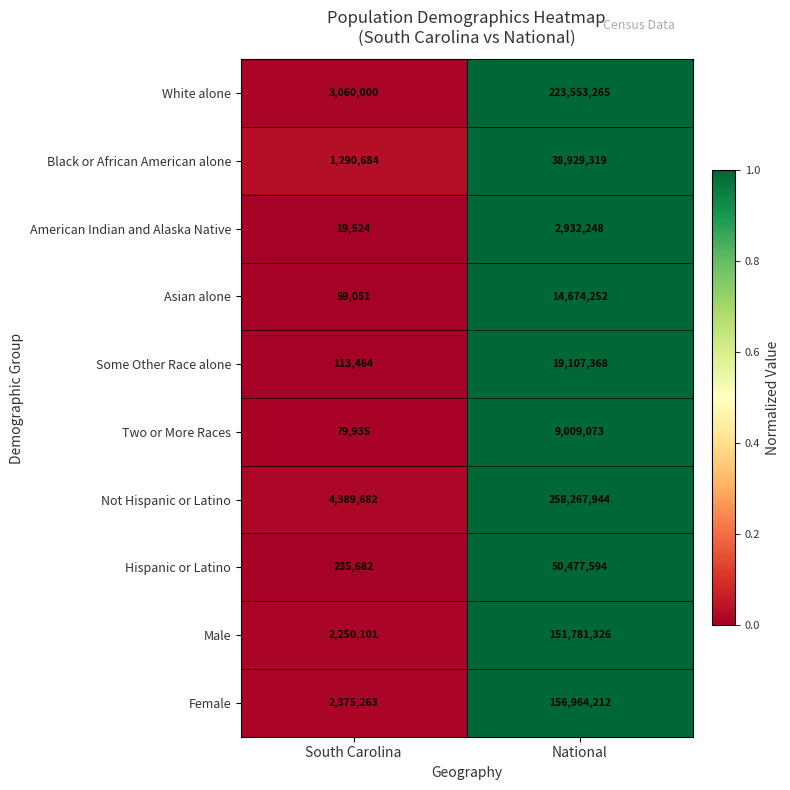

What is the maximum value shown in the chart?

258267944